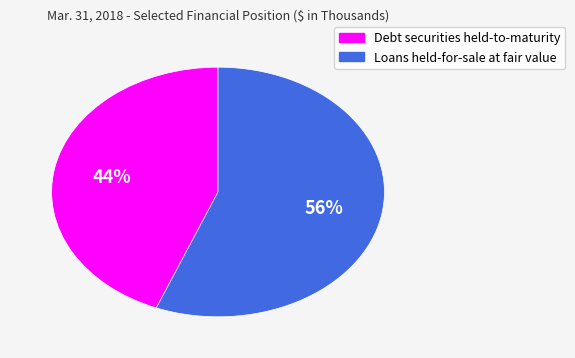

Is the sum of Loans held-for-sale at fair value and Debt securities held-to-maturity greater than half?

Yes